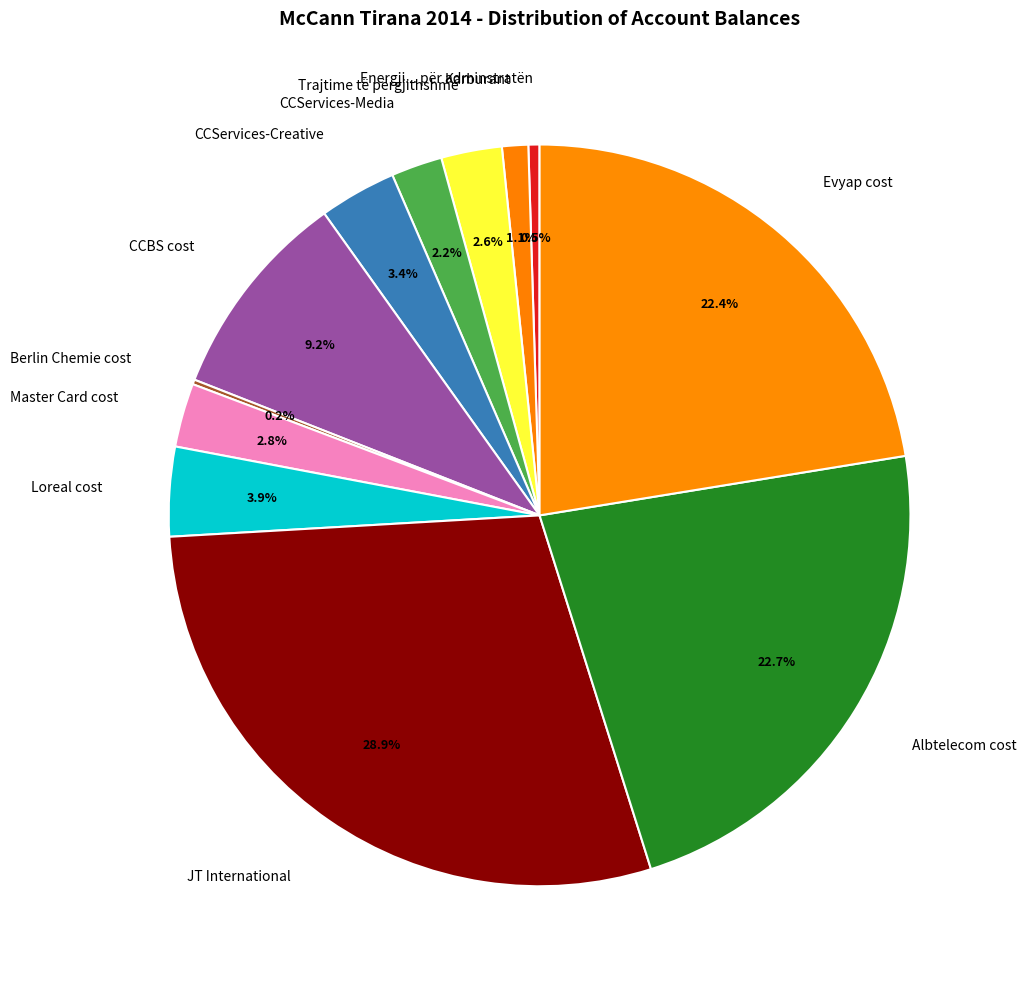

What is the total percentage of CCServices-Media and CCBS cost?

11.4%